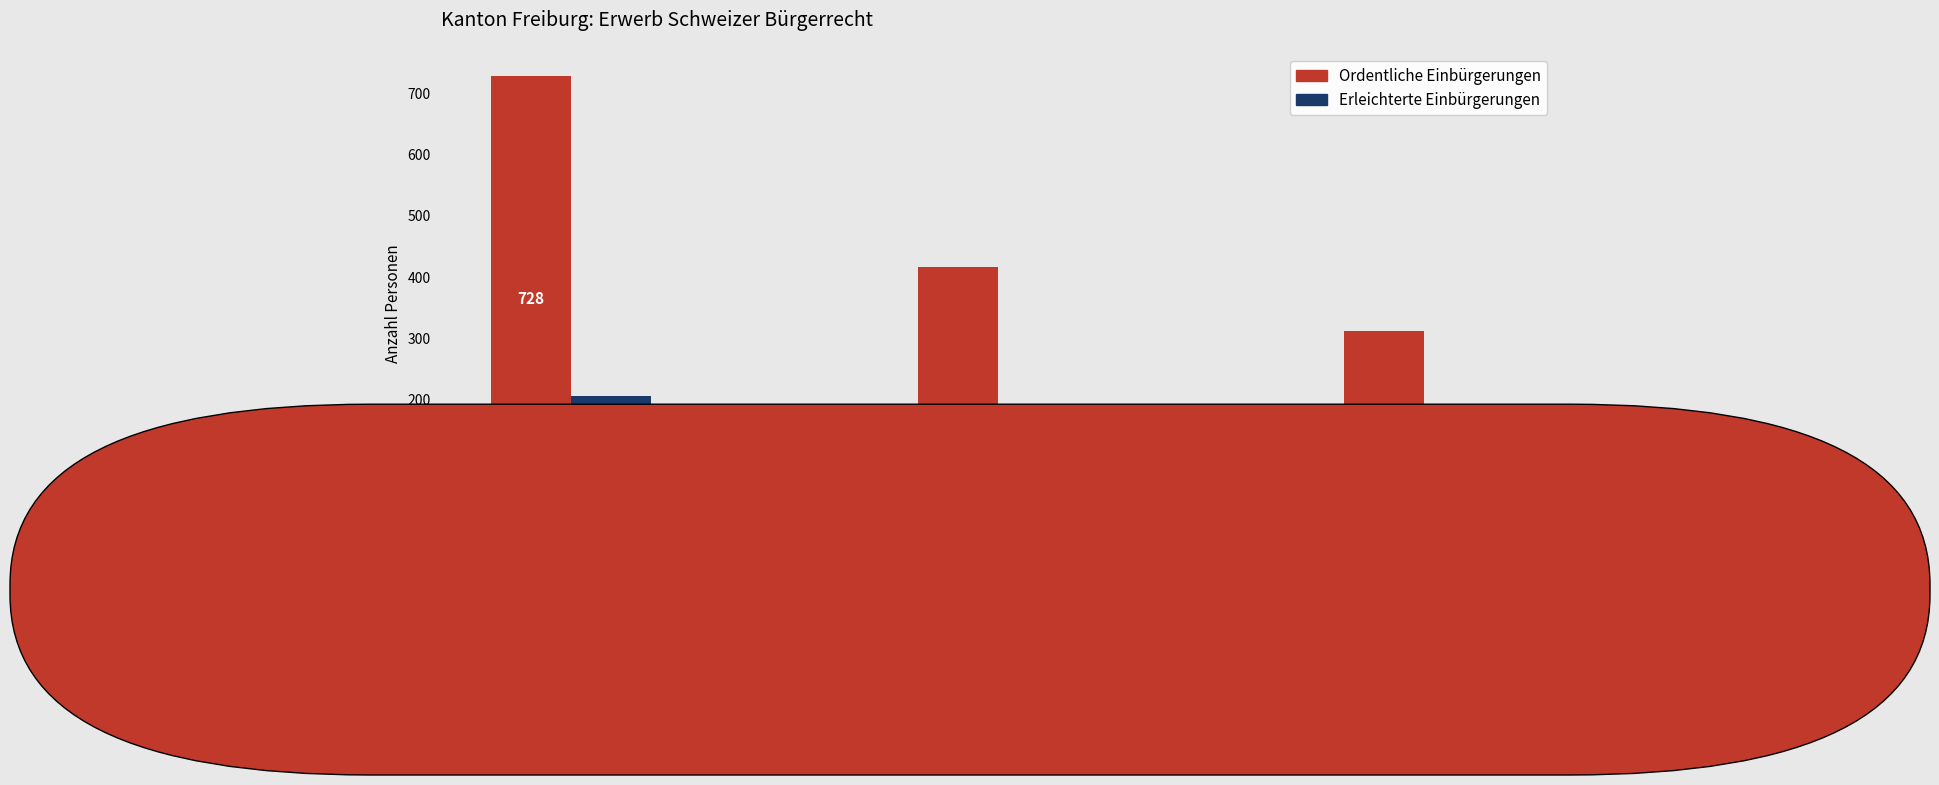

The Ordentliche Einbürgerungen series shows 416 at EU / EFTA. True or false?

True